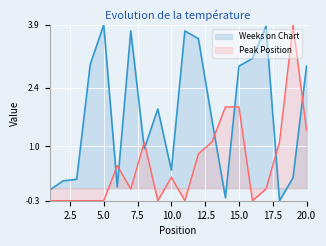

Which series ends up on top after the final intersection of Peak Position and Weeks on Chart?

Weeks on Chart